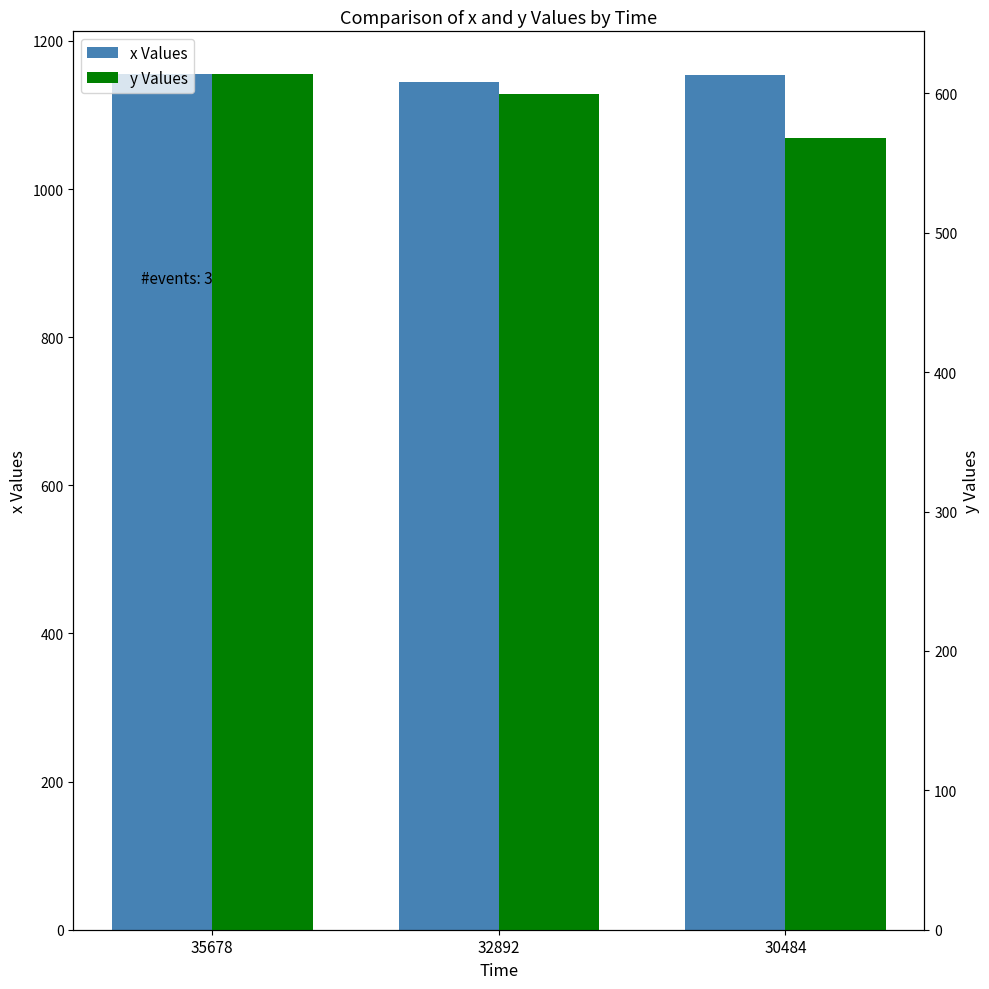

At which category does the chart reach its peak across all series?

35678